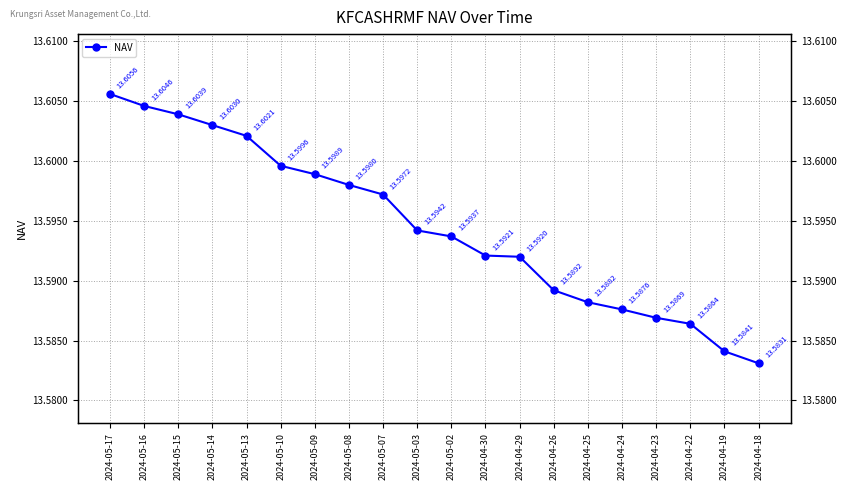

What value does the data have at 2024-04-19?

13.6